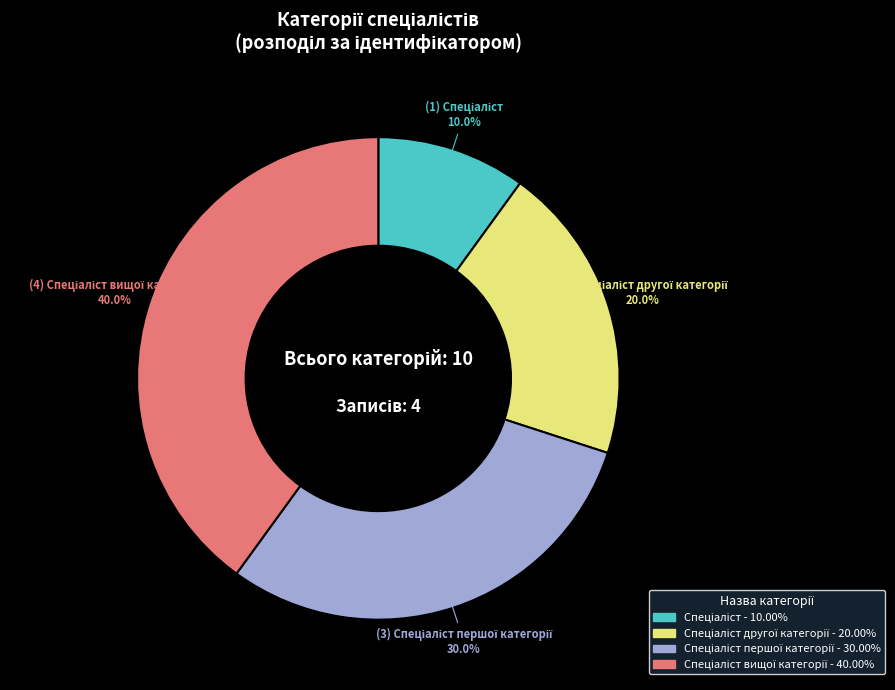

Does any single category account for the majority?

No